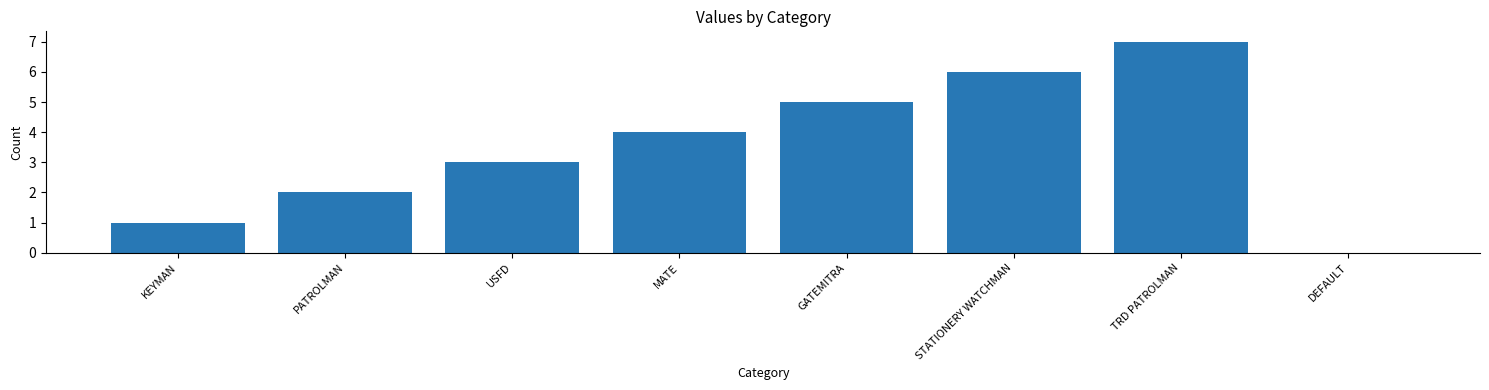

Which has a higher value, USFD or MATE?

MATE